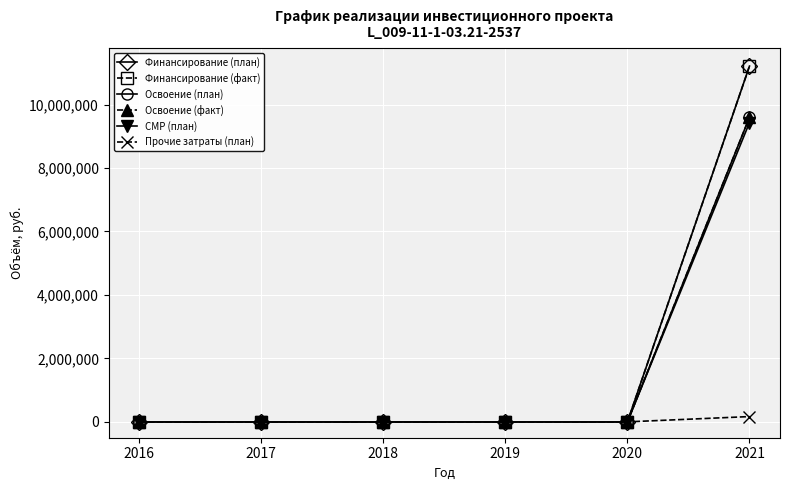

At which category does the chart reach its minimum across all series?

2016